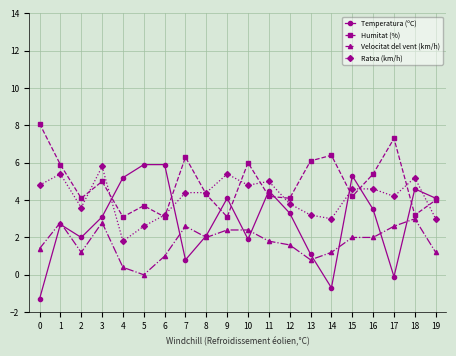

Is the value of Velocitat del vent (km/h) at 16 greater than the value of Humitat (%) at 8?

No